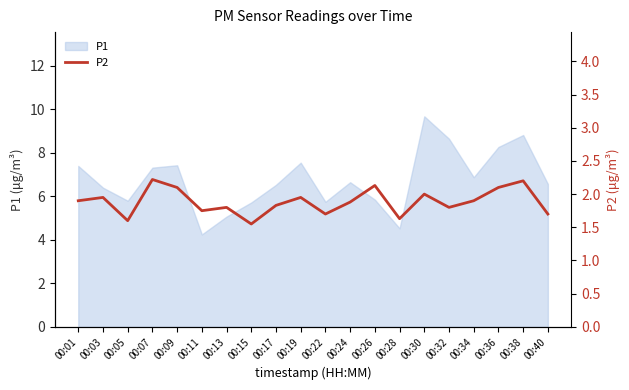

At which label does P1 first exceed 6?

00:01